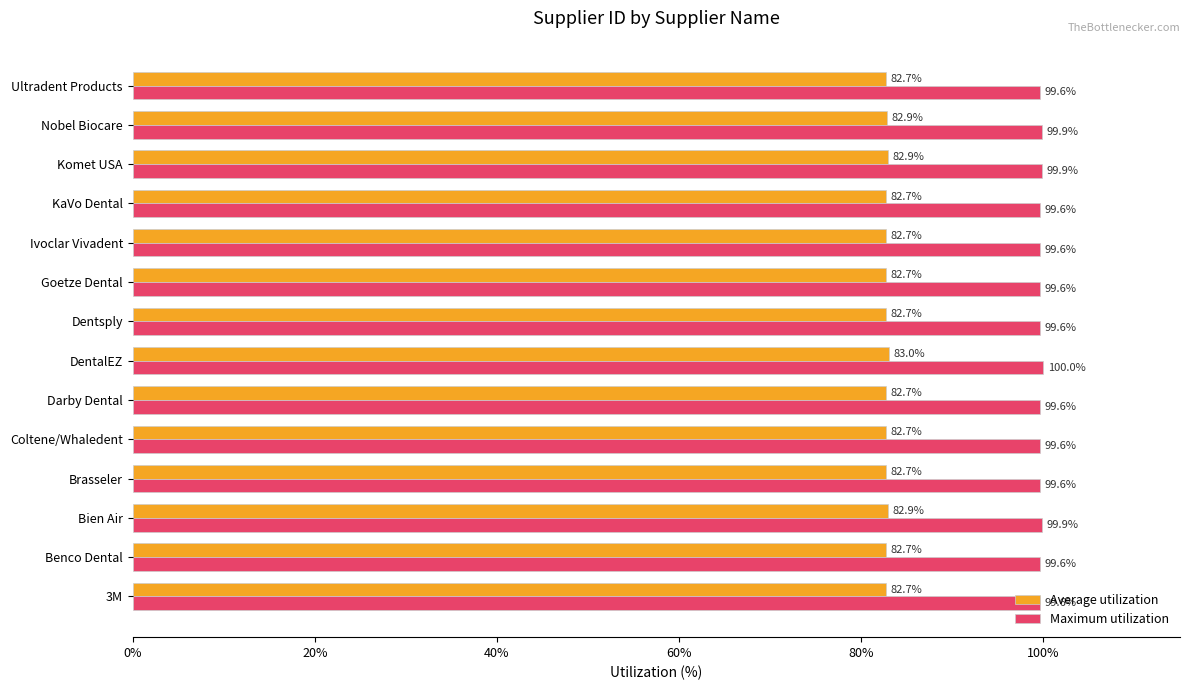

What is the spread (max minus min) of values at Nobel Biocare?

17.0